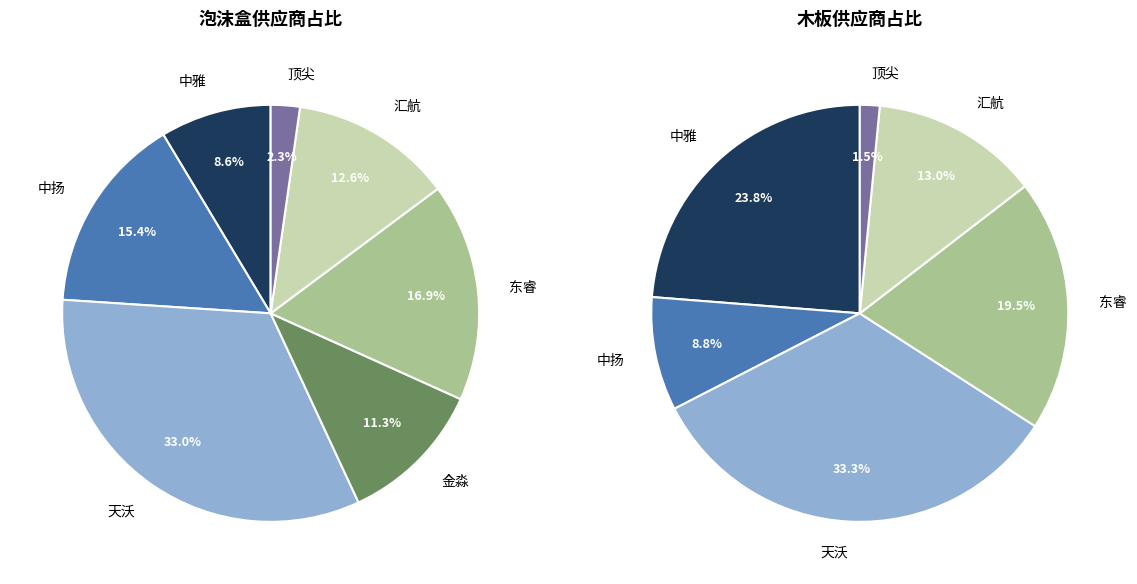

To the nearest percent, what is the combined percentage of 天沃 and 金淼?

44%